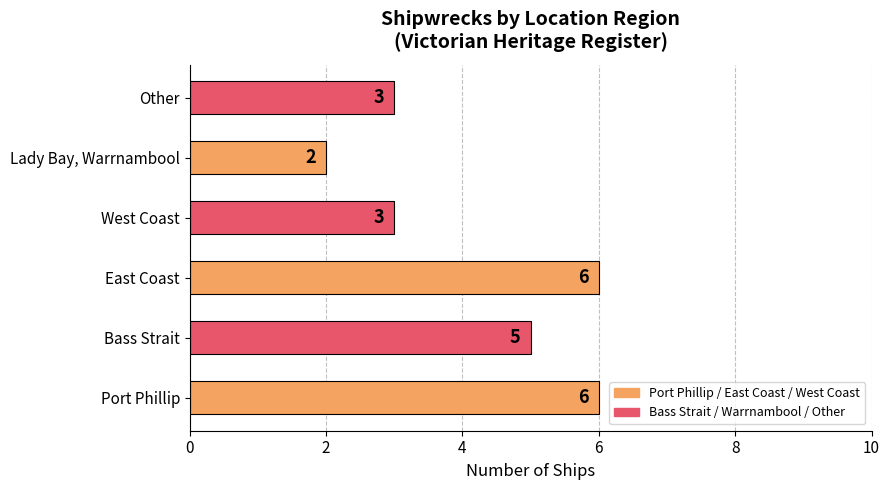

What is the greatest value displayed?

6